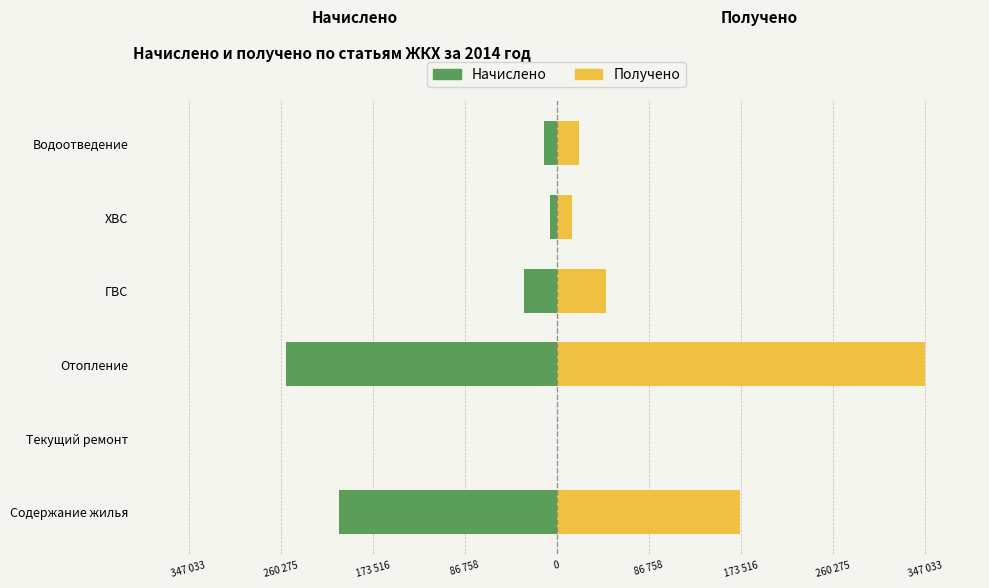

How many distinct data groups are displayed?

2